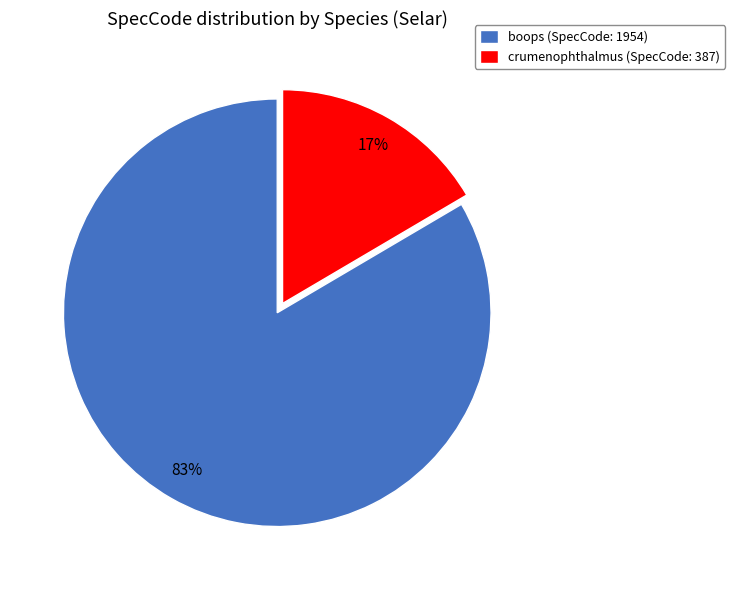

Between boops and crumenophthalmus, which is larger?

boops